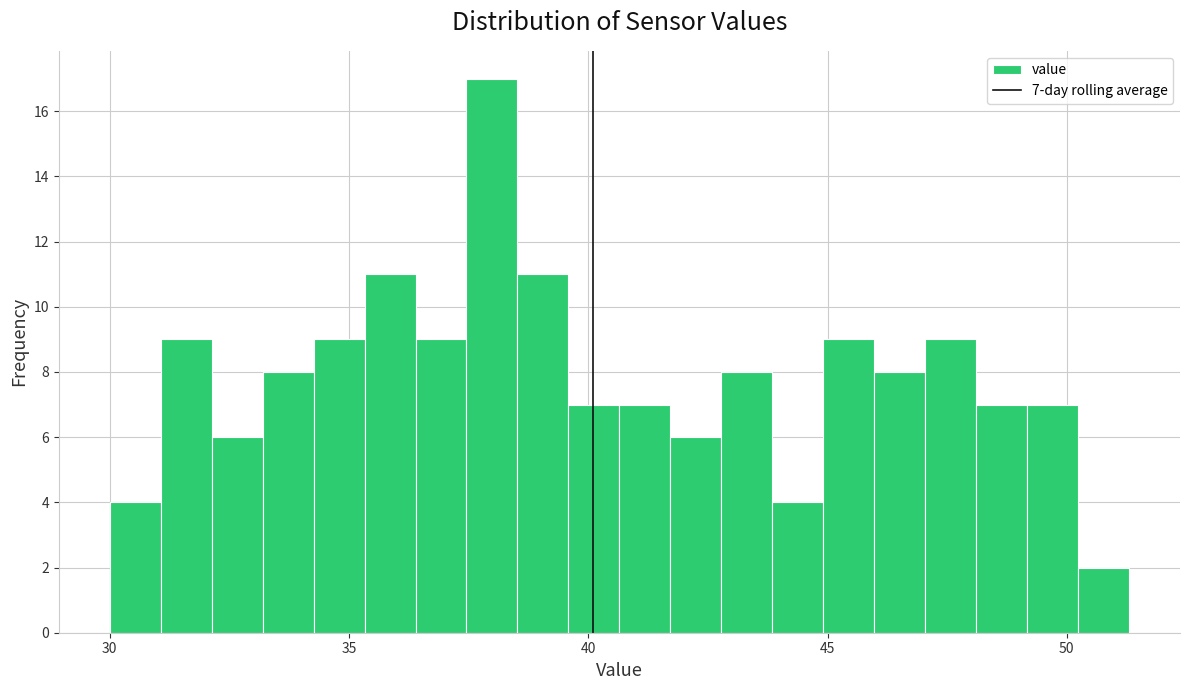

Around what value on the x-axis is the tallest bar? Give the approximate position of its centre, as read against the axis.

38.0